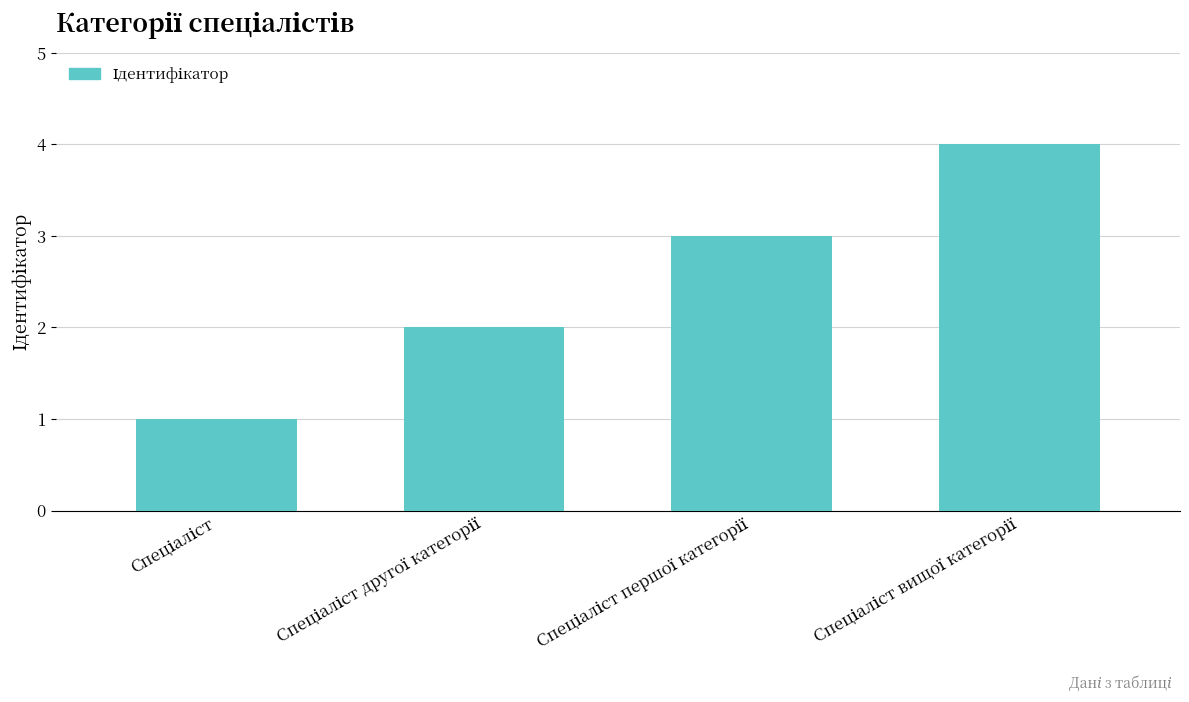

What is the maximum value shown in the chart?

4